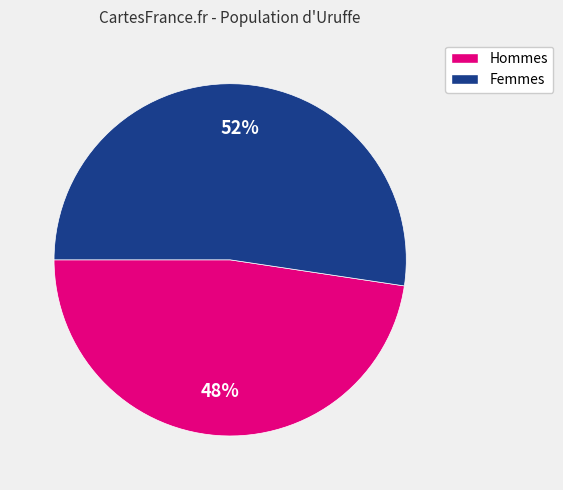

Does any single category account for the majority?

Yes